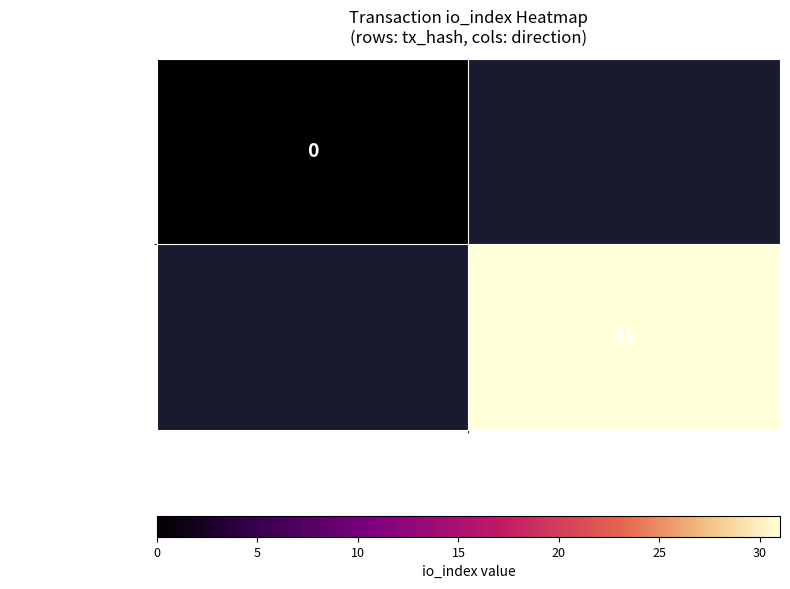

True or false: 5198d9fed1...714 has a value of 55 at 1.

False